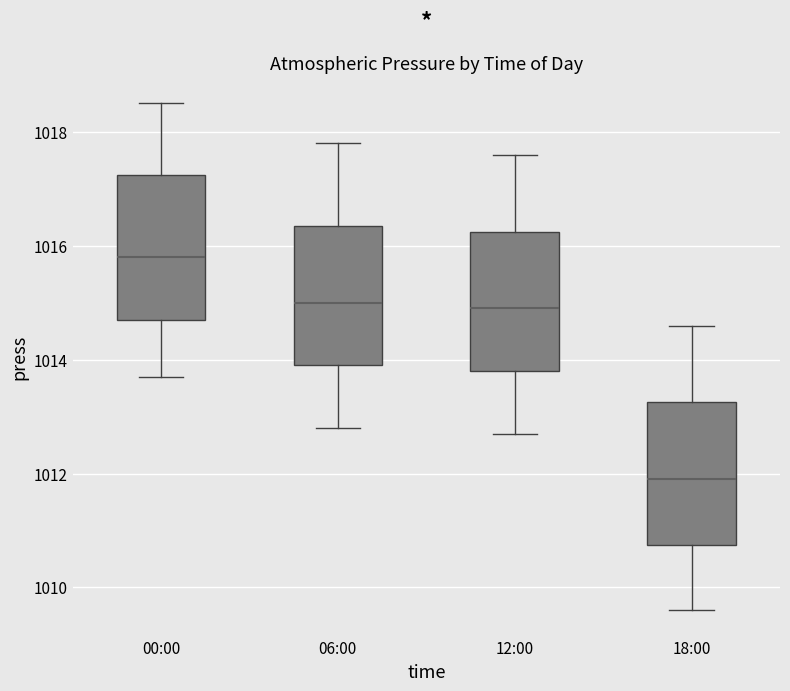

Reading left to right, read every box against the y-axis: the position of its median line, the range the box covers, and the ends of its whiskers. The values are not printed on the chart, so give them approximately, as read against the axis.

00:00: median 1015.8, box 1014.8 to 1017.2, whiskers 1013.8 to 1018.6
06:00: median 1015.0, box 1014.0 to 1016.4, whiskers 1012.8 to 1017.8
12:00: median 1015.0, box 1013.8 to 1016.2, whiskers 1012.8 to 1017.6
18:00: median 1012.0, box 1010.8 to 1013.2, whiskers 1009.6 to 1014.6